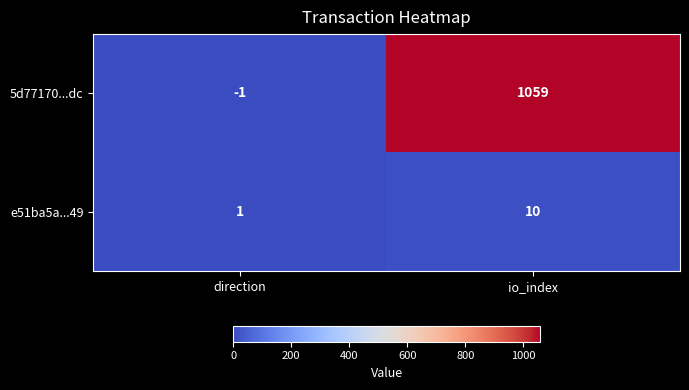

At direction, list the series in order from smallest to largest.

5d77170...dc, e51ba5a...49